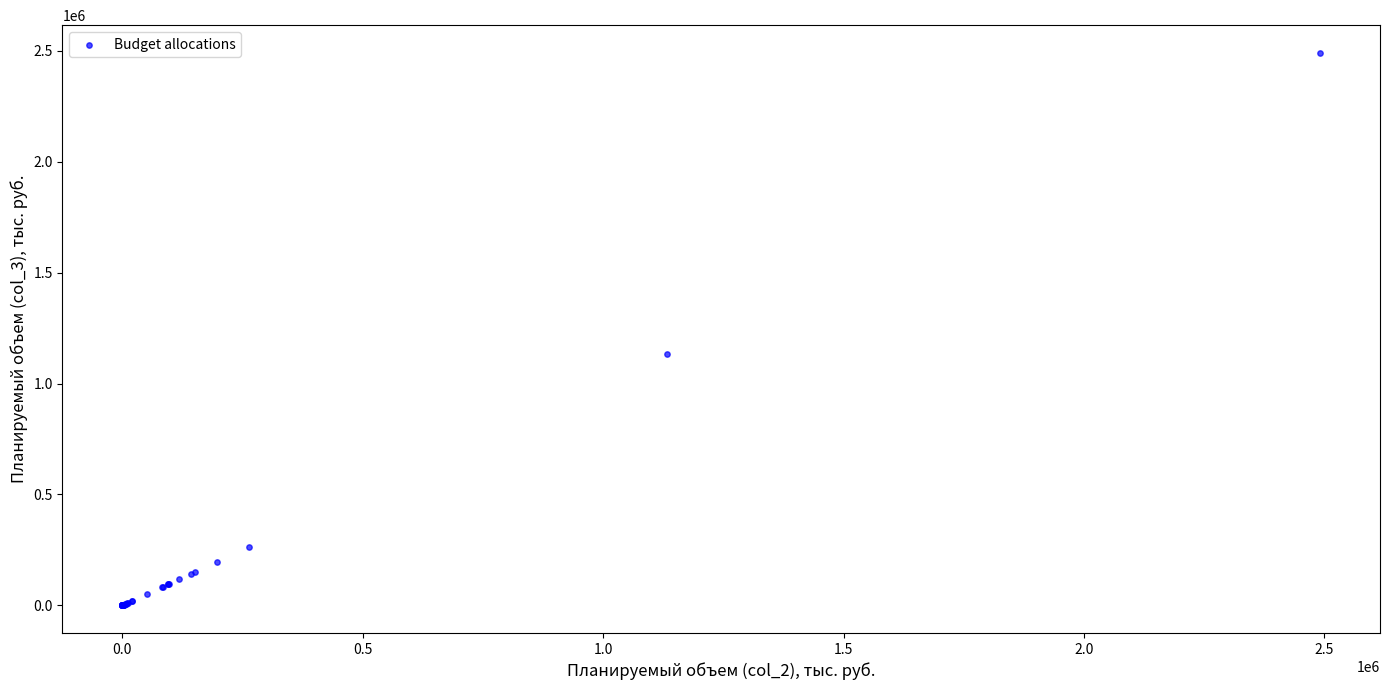

What Y value in the scatter plot is closest to 1245570?

1133338.3